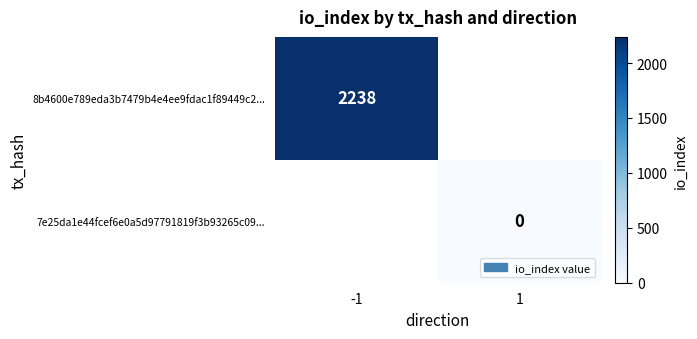

True or false: 8b4600e789eda3b7479b4e4ee9fdac1f89449c2... has a value of 2238 at -1.

True